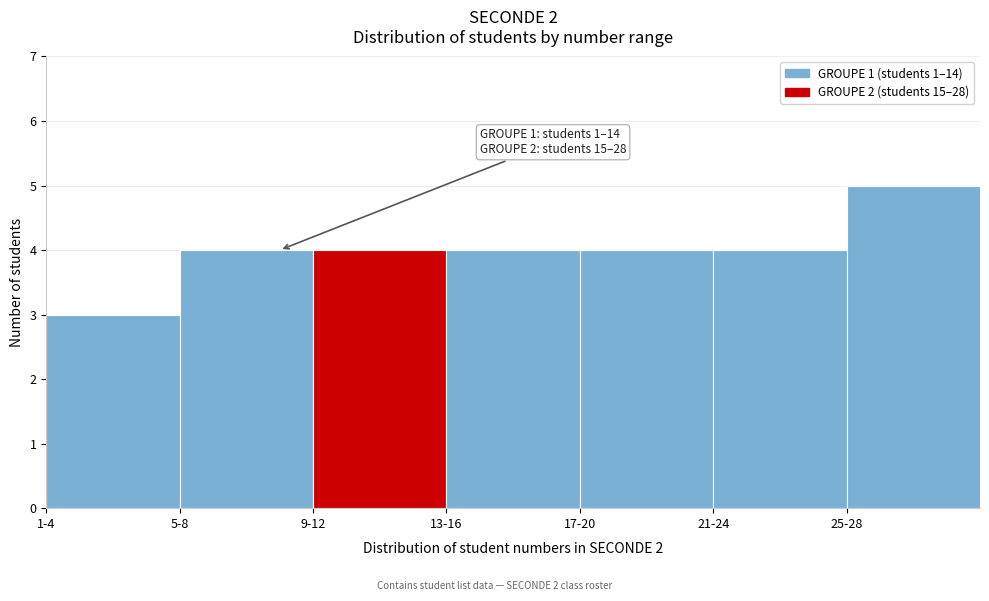

Reading left to right, list all the values displayed in this chart.

3	4	4	4	4	4	5